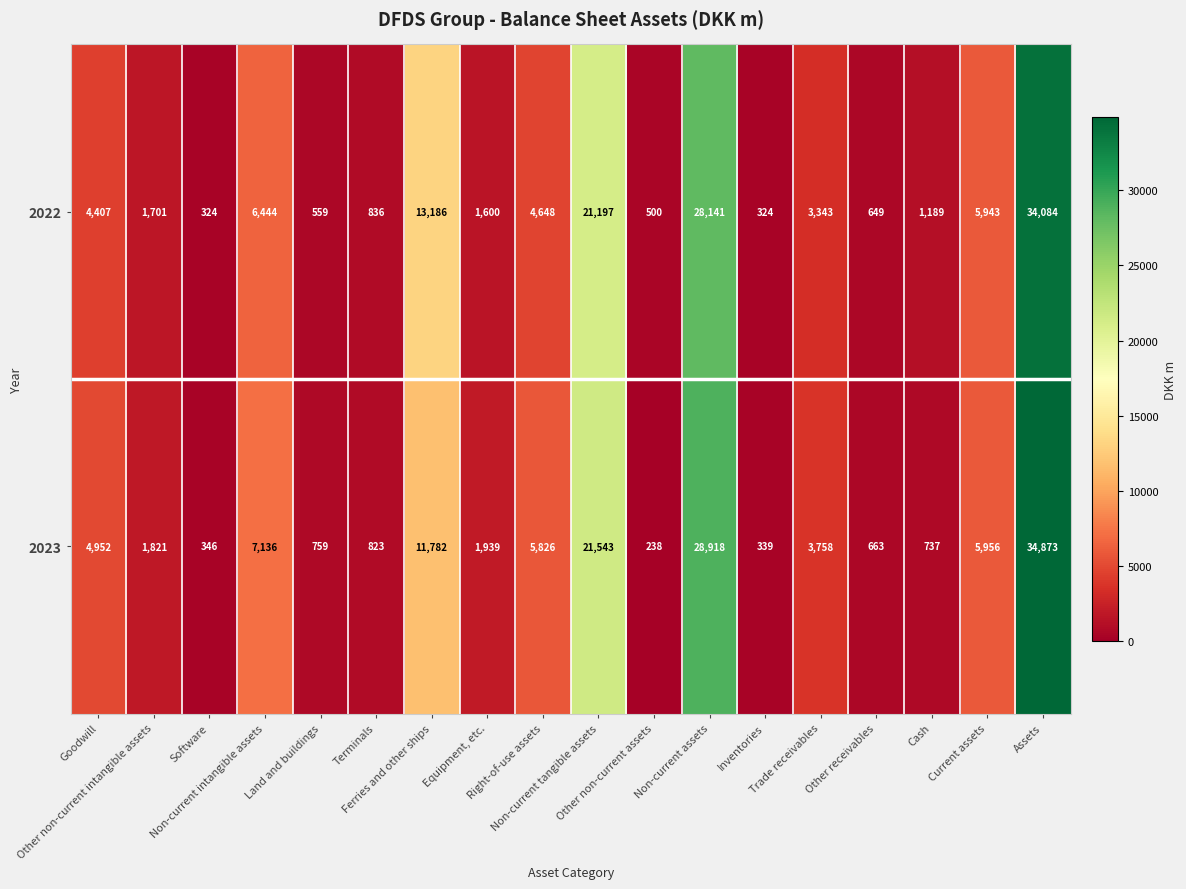

What is the sum of all 2022 values?

129075